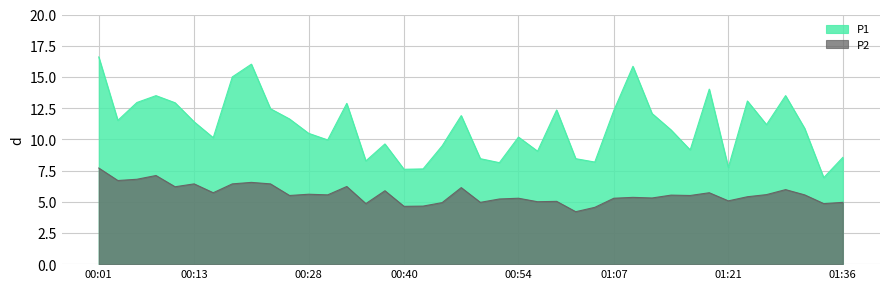

What is the sum of the P1 values at 00:45 and 00:23?

21.9